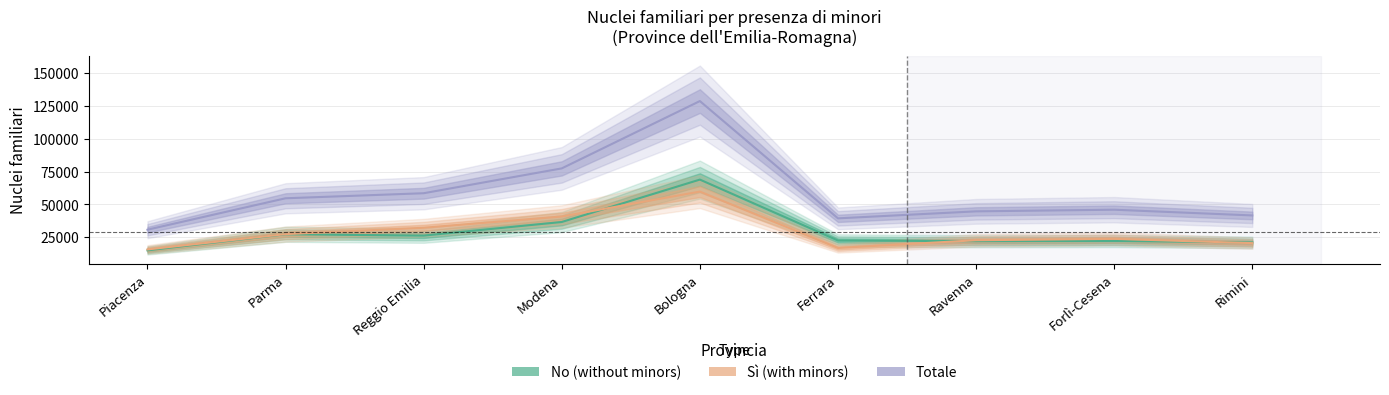

The value of Sì at Ferrara is 26068. True or false?

False